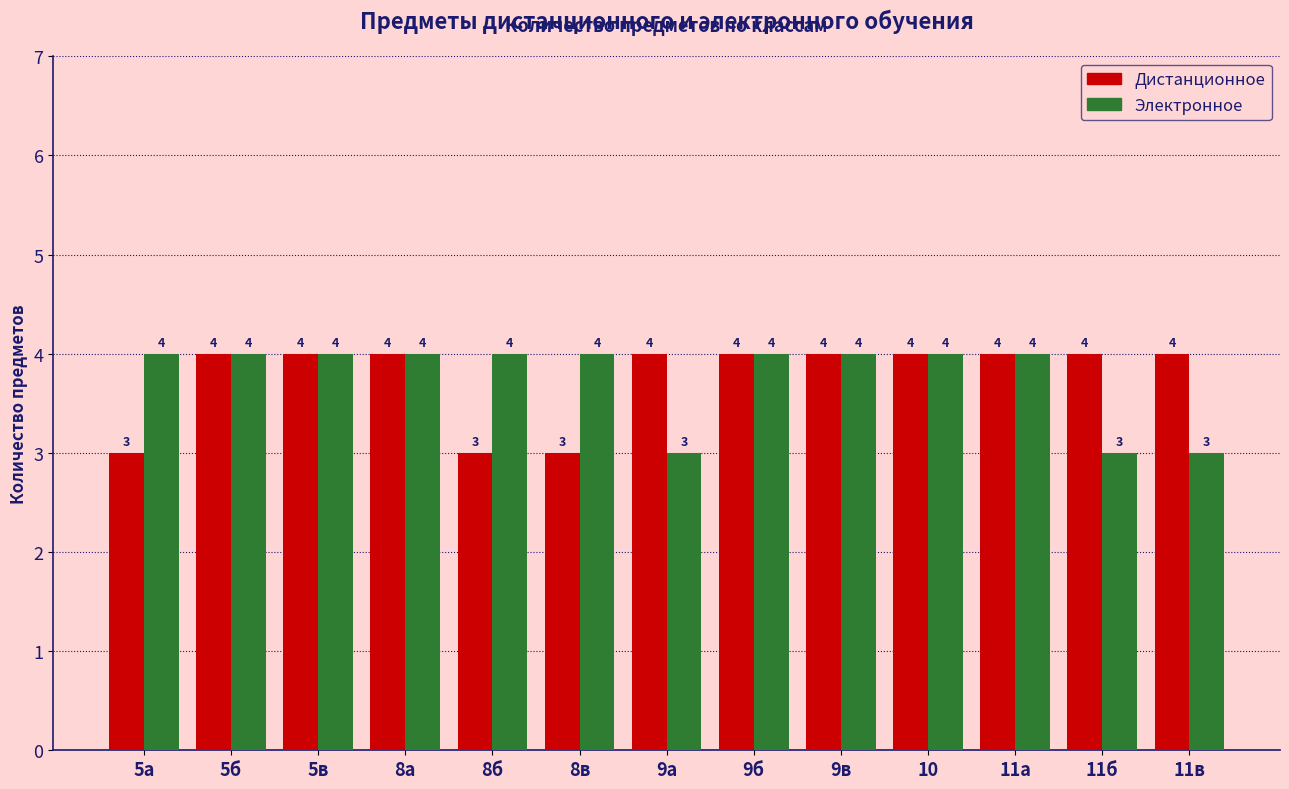

What is the average value of the Дистанционное series?

4